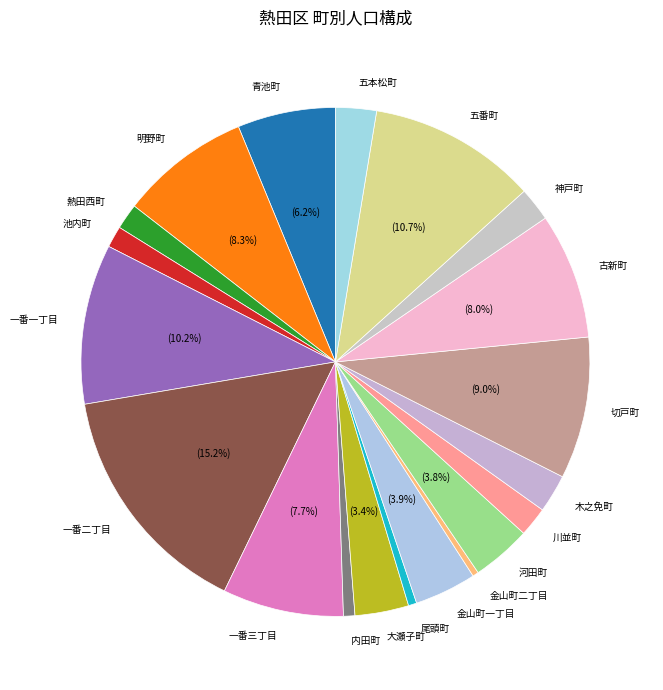

Is 五番町 the majority of the pie?

No